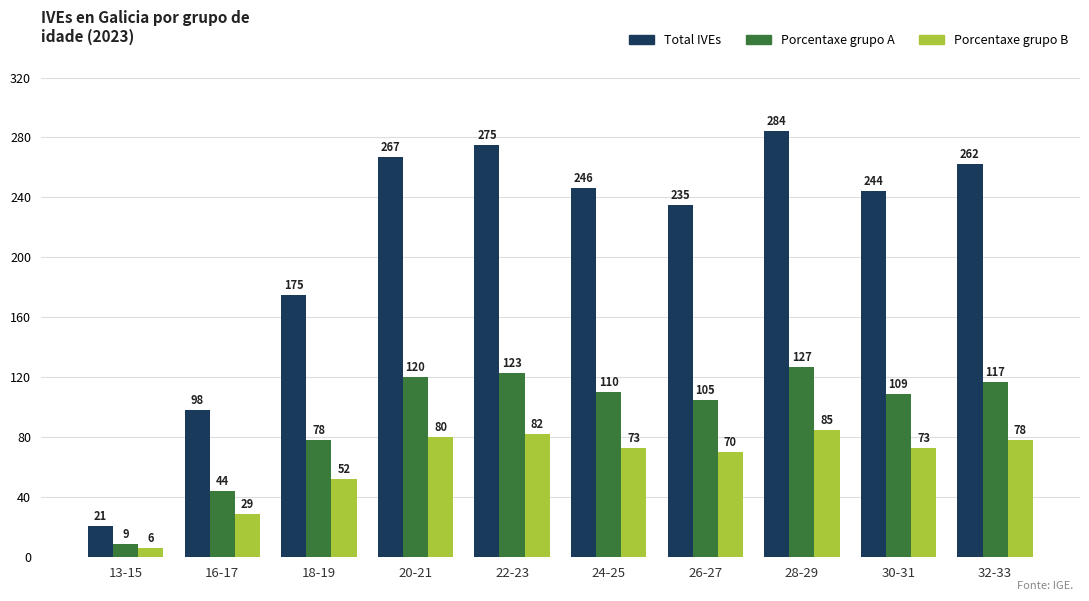

Is it true that Total IVEs equals 246 at 24-25?

True